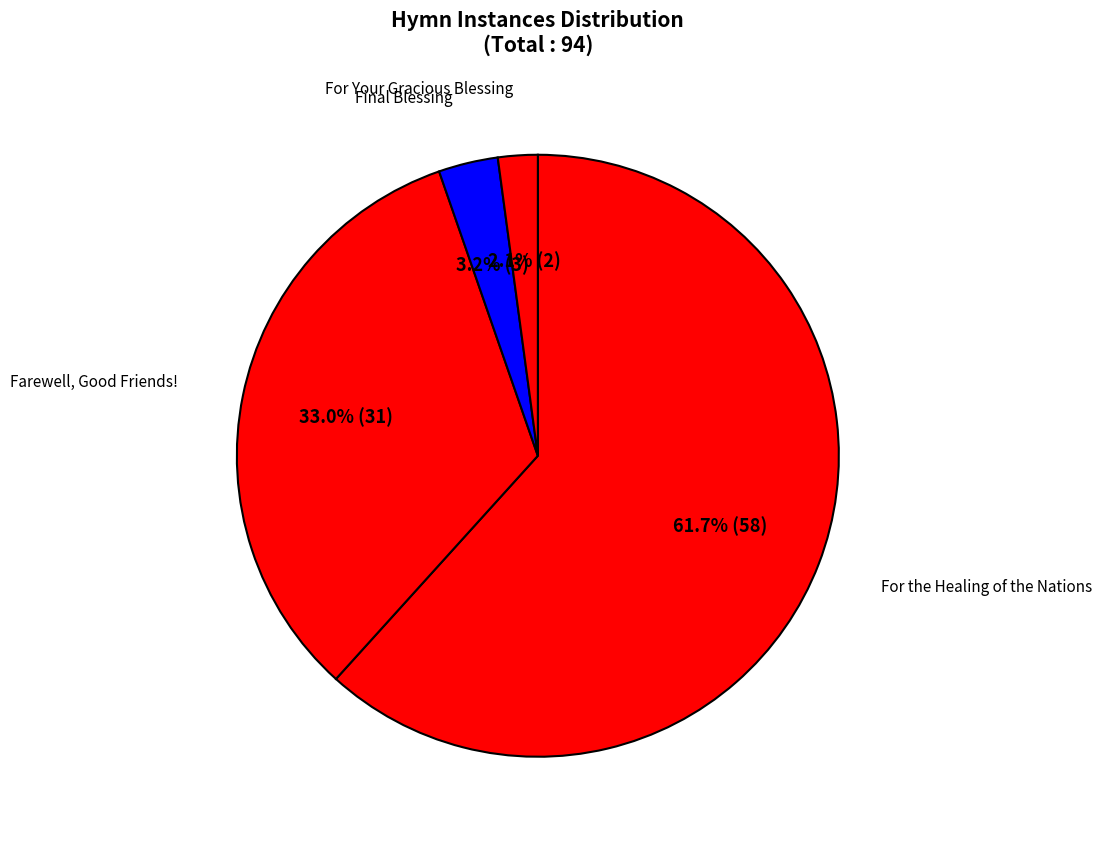

Does any single category account for the majority?

Yes